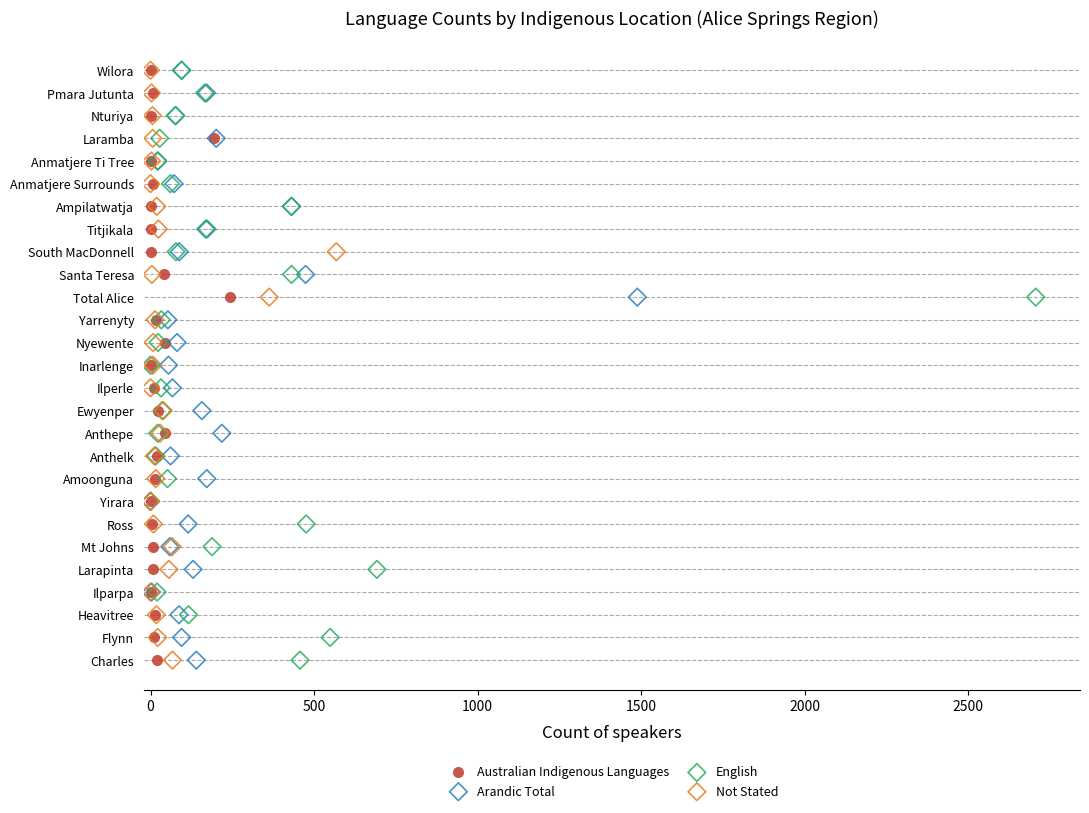

What are all the series names shown in the legend?

Australian Indigenous Languages, Arandic Total, English, Not Stated